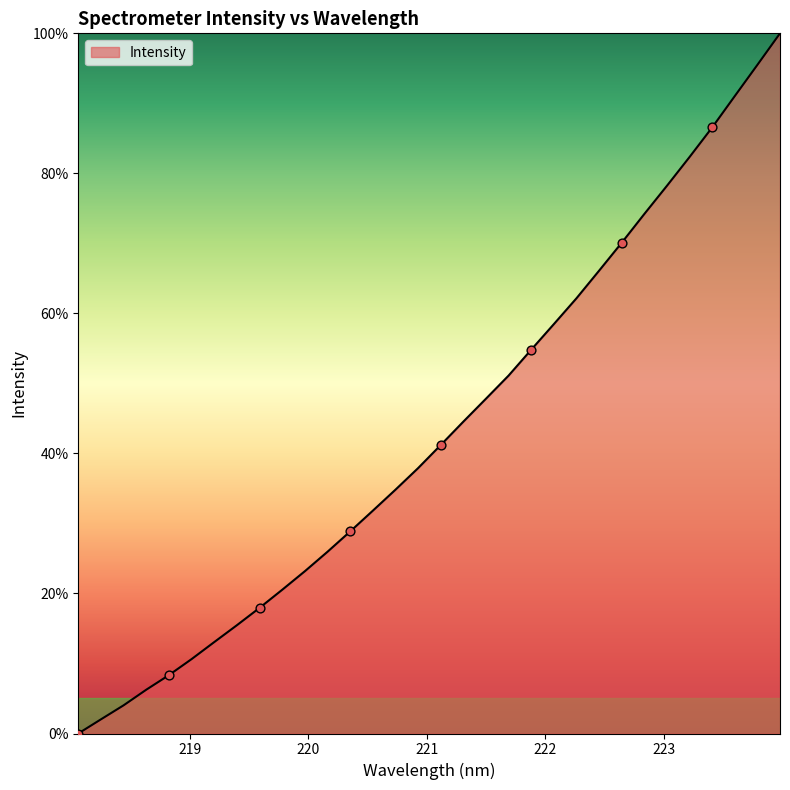

What is the difference between the maximum and minimum values?

100.0